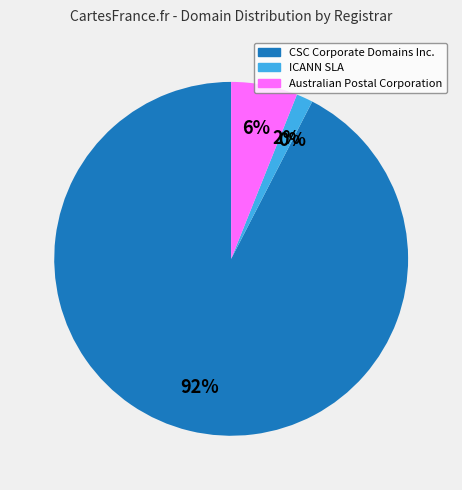

Combined, what portion of the pie is Australian Postal Corporation and Pre-Delegation Testing Registrar #1?

6.1%